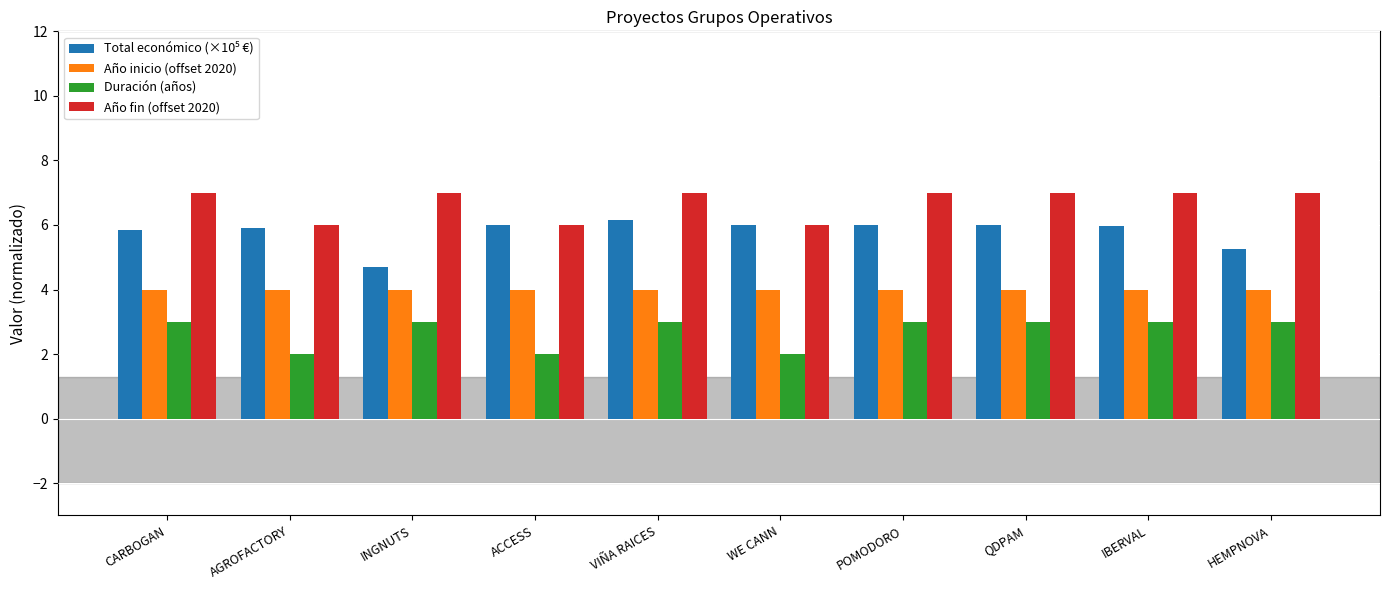

What is the label of the 4th bar from the left?

ACCESS